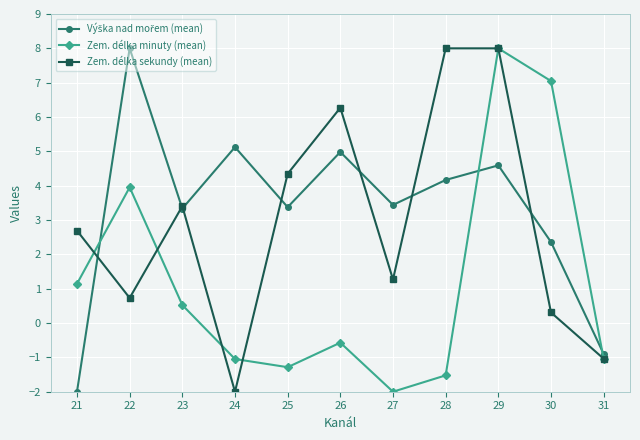

What is the value of the Zem. délka sekundy (mean) point at the 1st from the left?

2.7